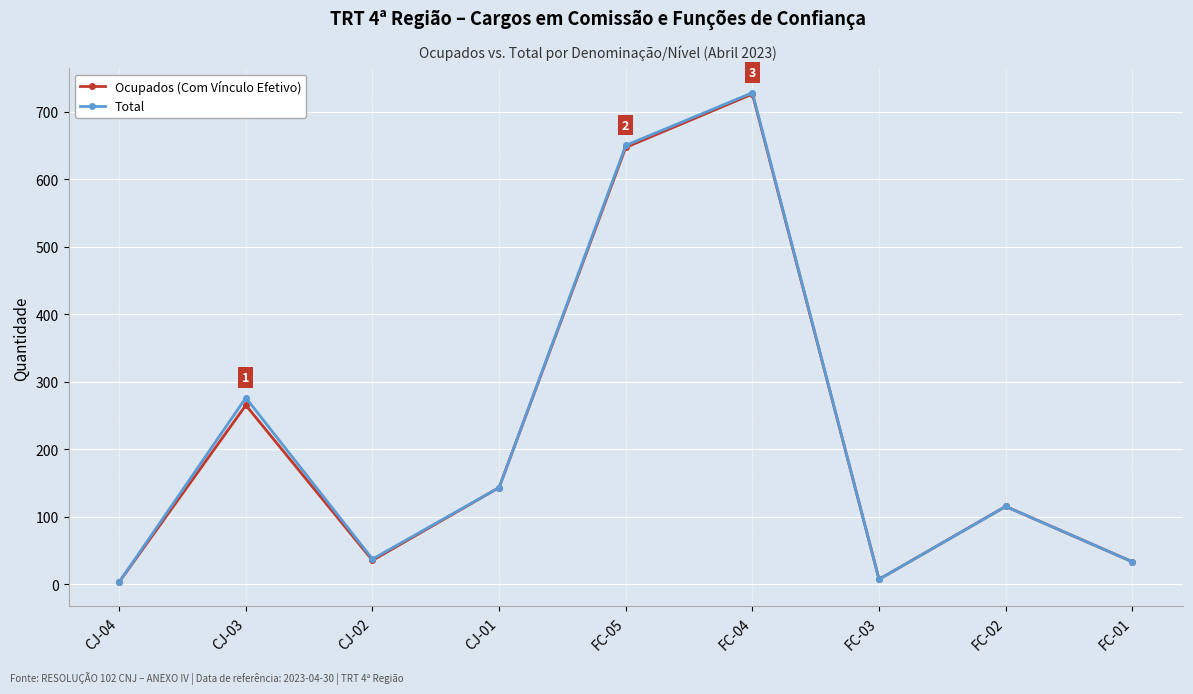

In Total, how many points are higher than both neighbors (excluding endpoints)?

3